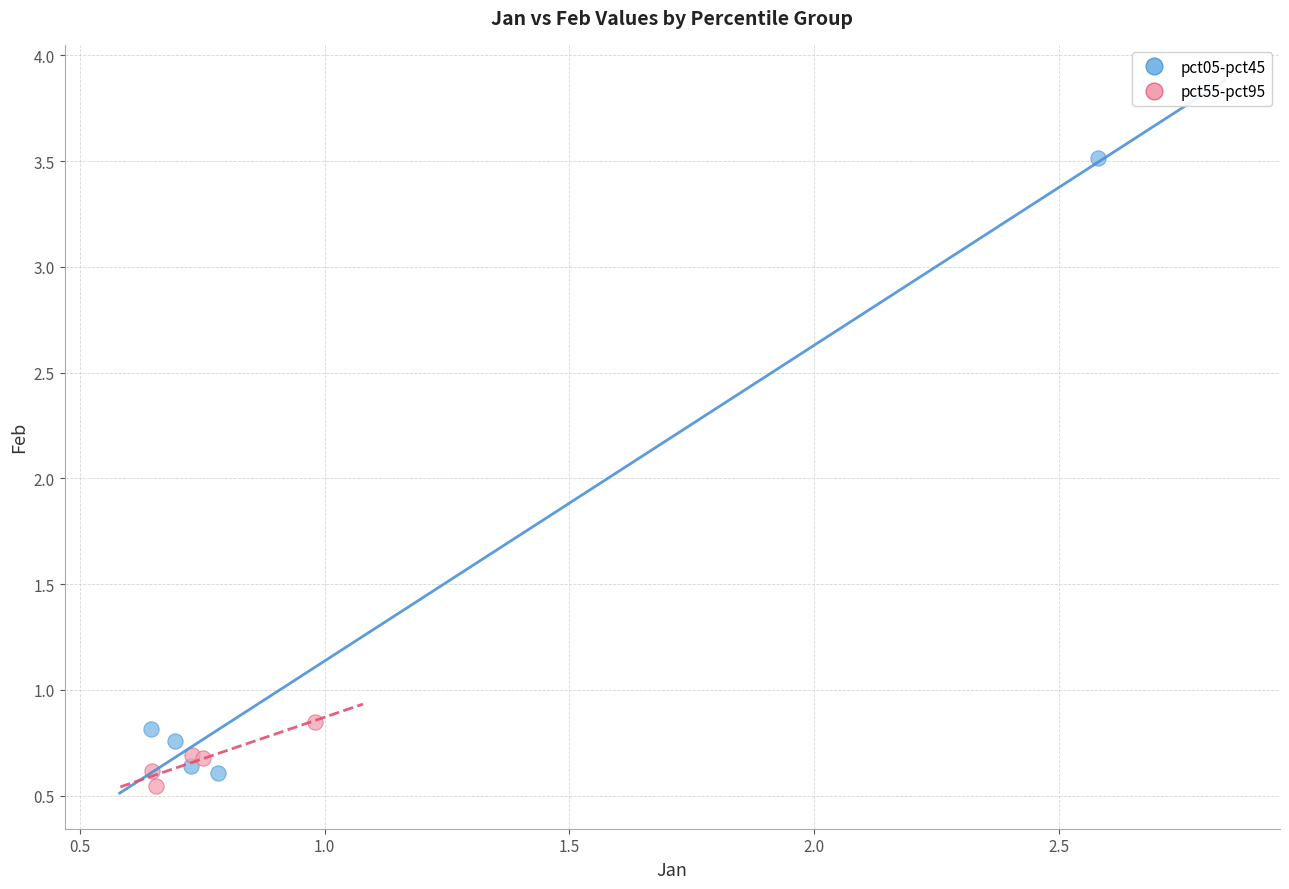

Which series has the widest spread of Y values?

pct05-pct45